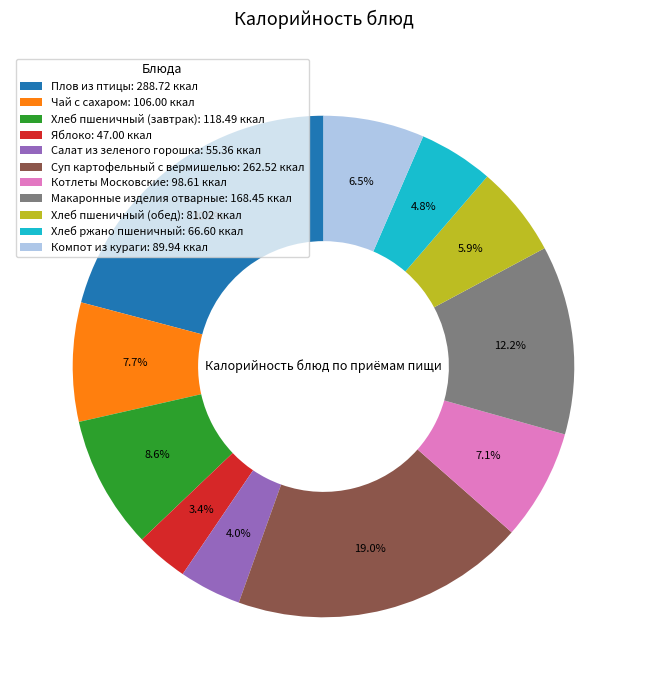

Which category has the biggest portion of the pie?

Плов из птицы